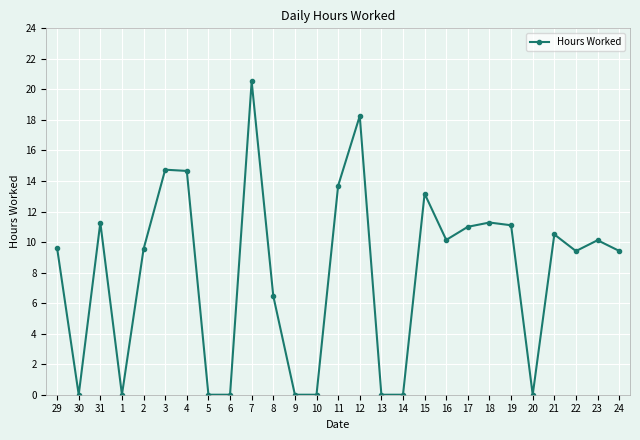

Where is the first local maximum?

31